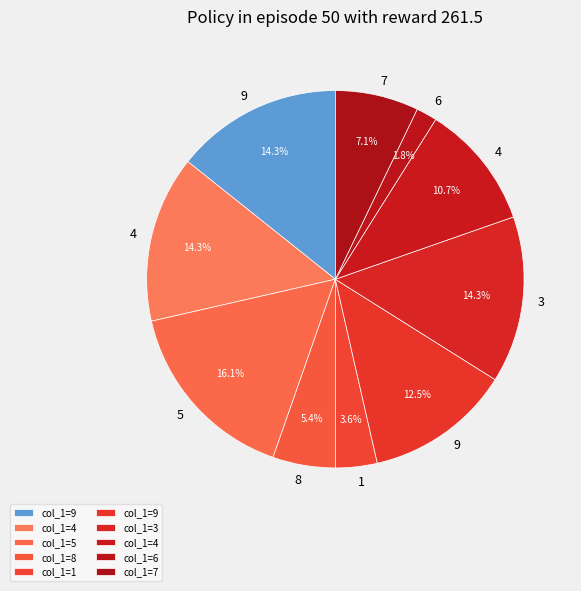

Count the number of slices in the pie.

10